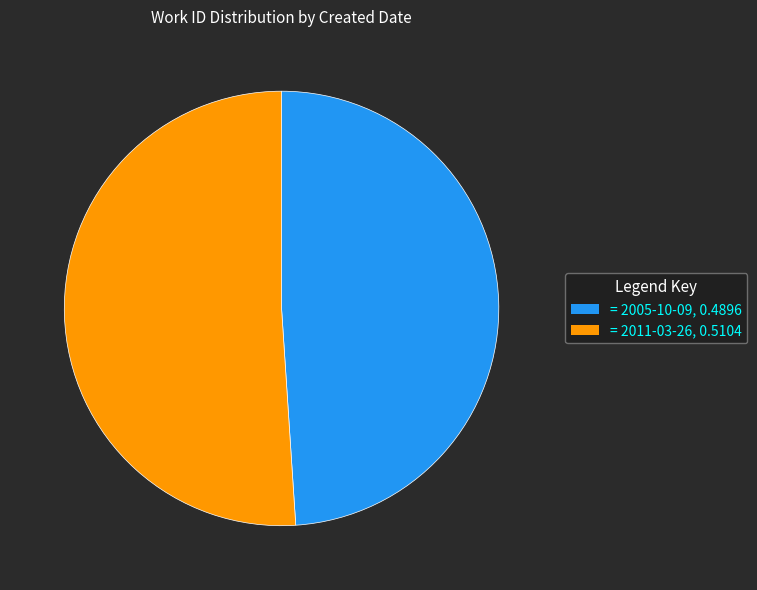

What is the majority slice?

= 2011-03-26, 0.5104